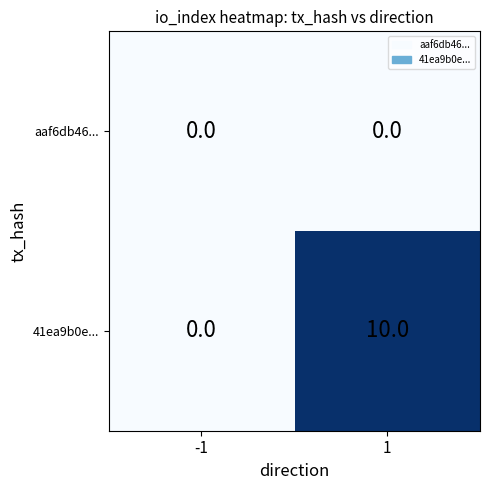

Which series has the widest spread of values?

41ea9b0e...